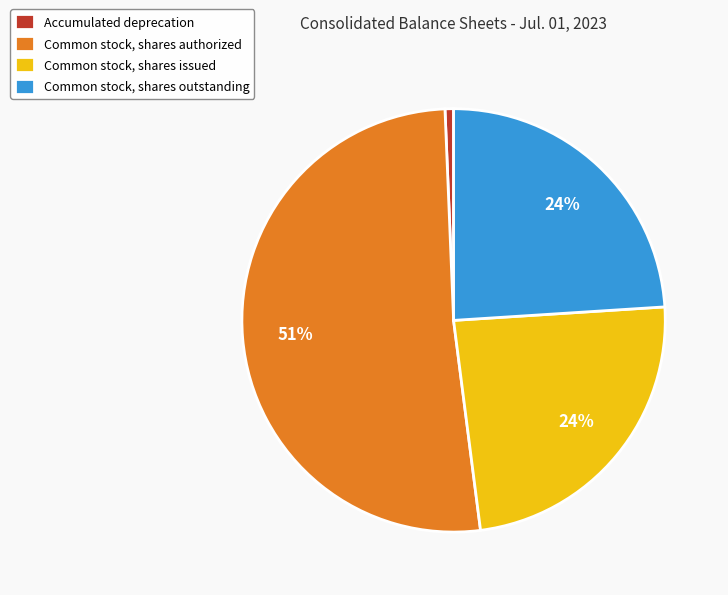

Is it true that Common stock, shares outstanding is 24% of the pie?

True